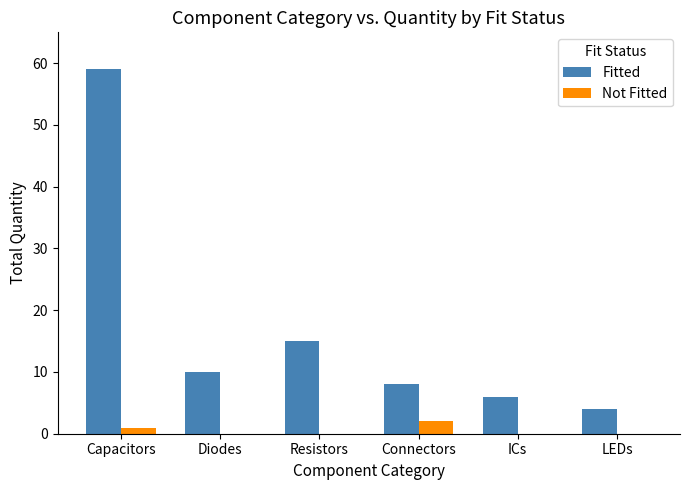

What is the sum of all Fitted values?

102